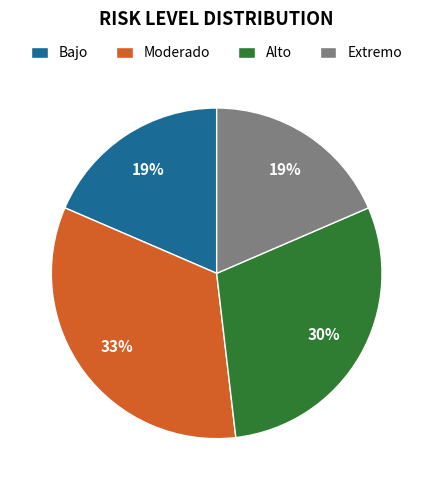

Is there a majority slice in this chart?

No